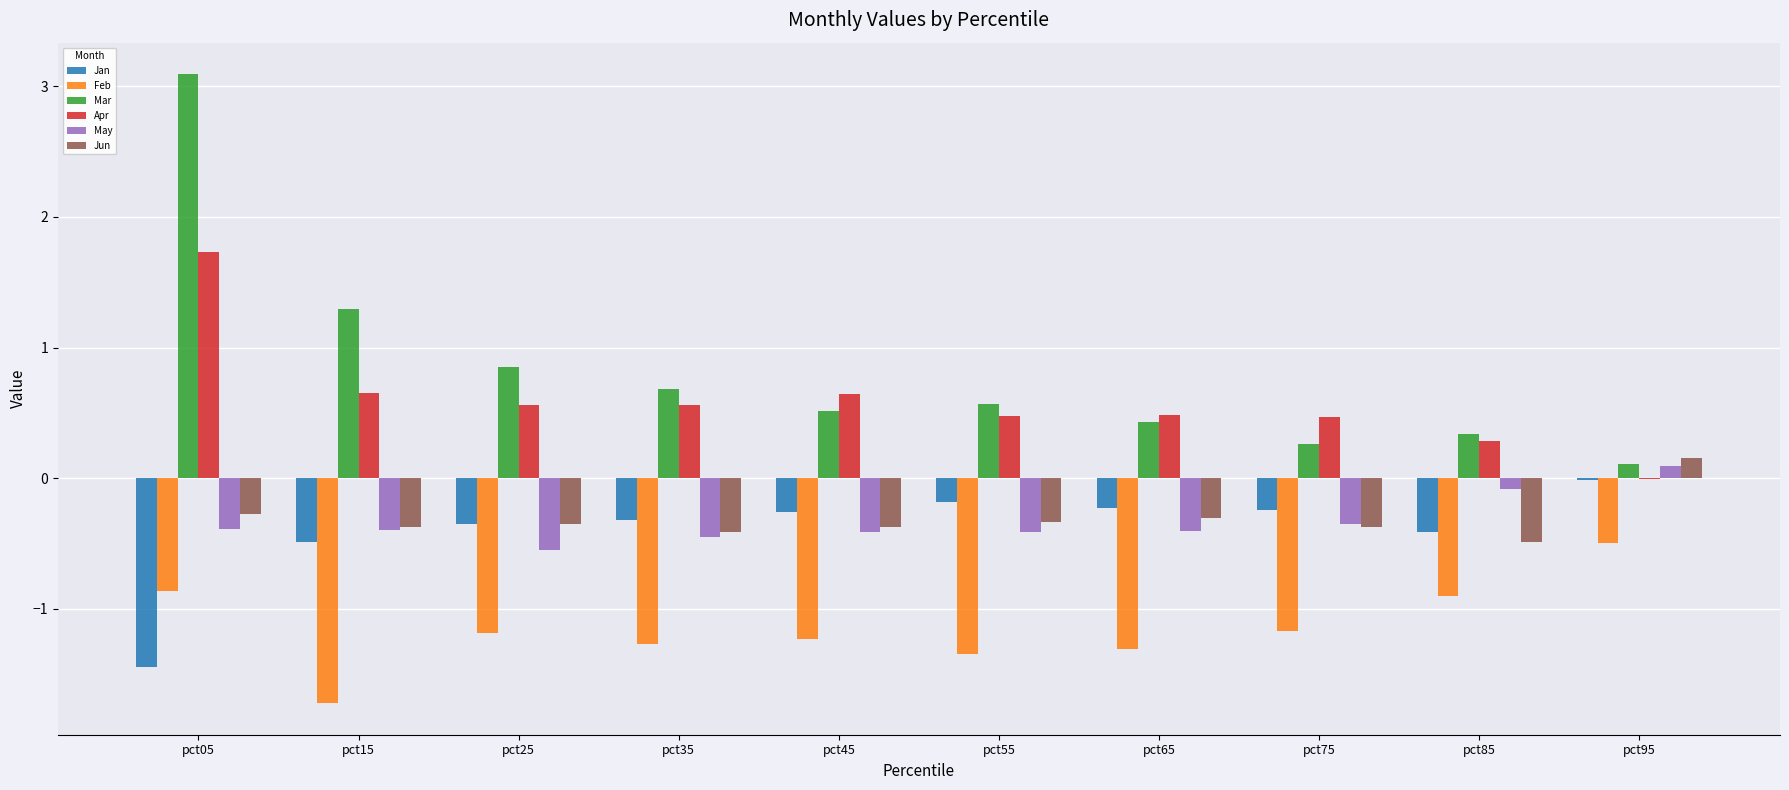

What is the maximum value shown in the chart?

3.1